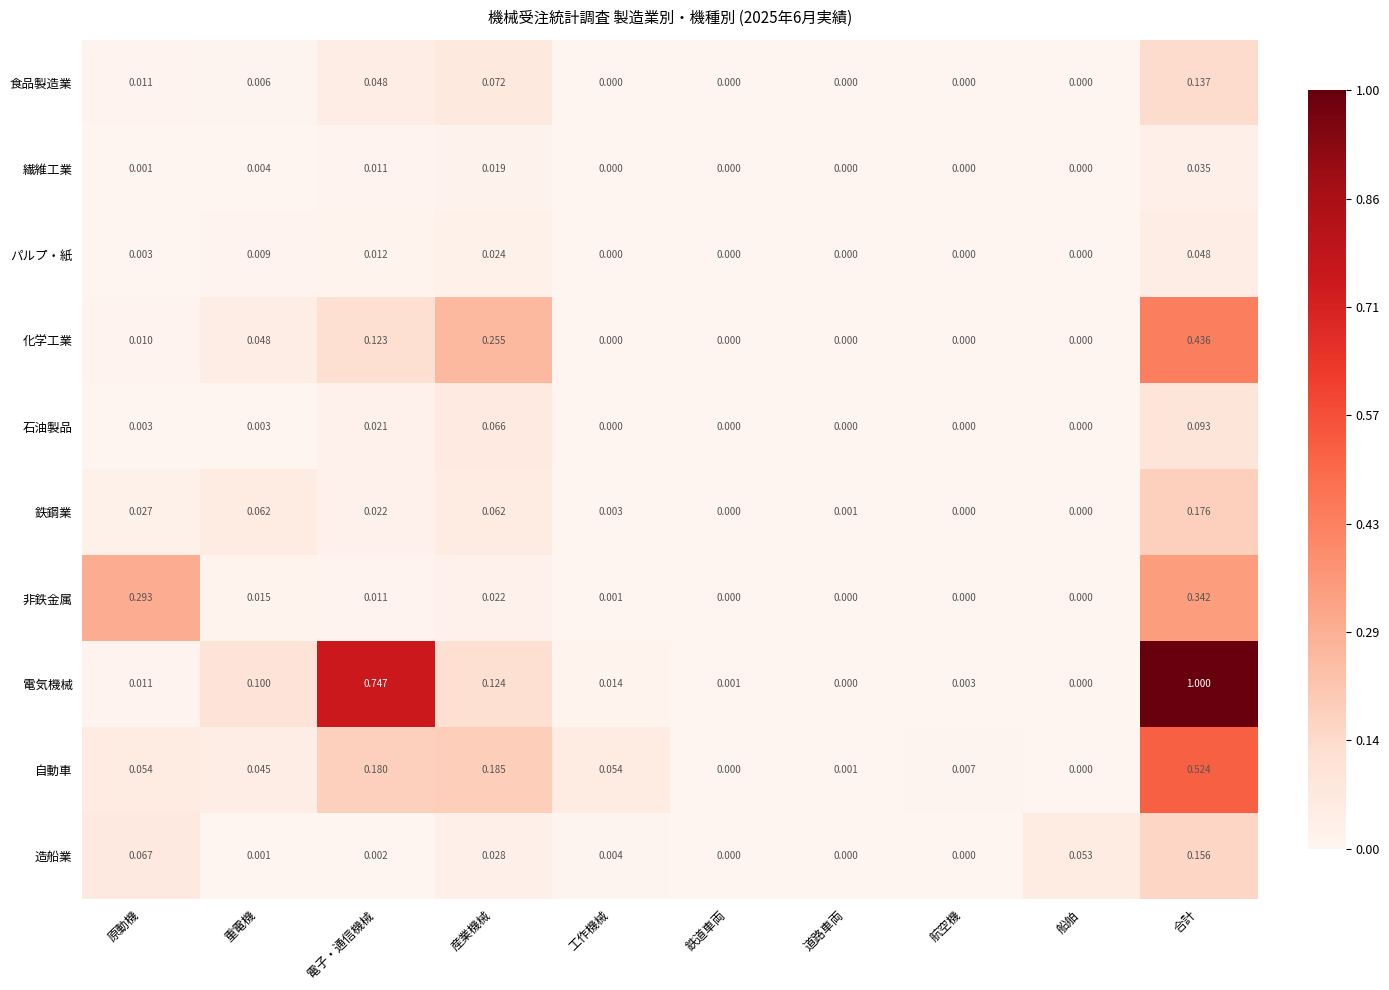

Which category has the highest value in the 化学工業 series?

合計